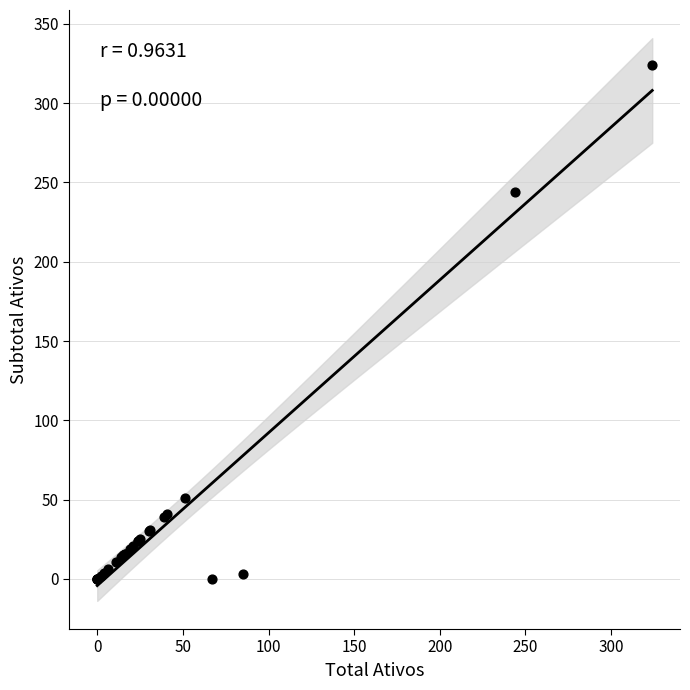

What Y value in the scatter plot is closest to 162?

244